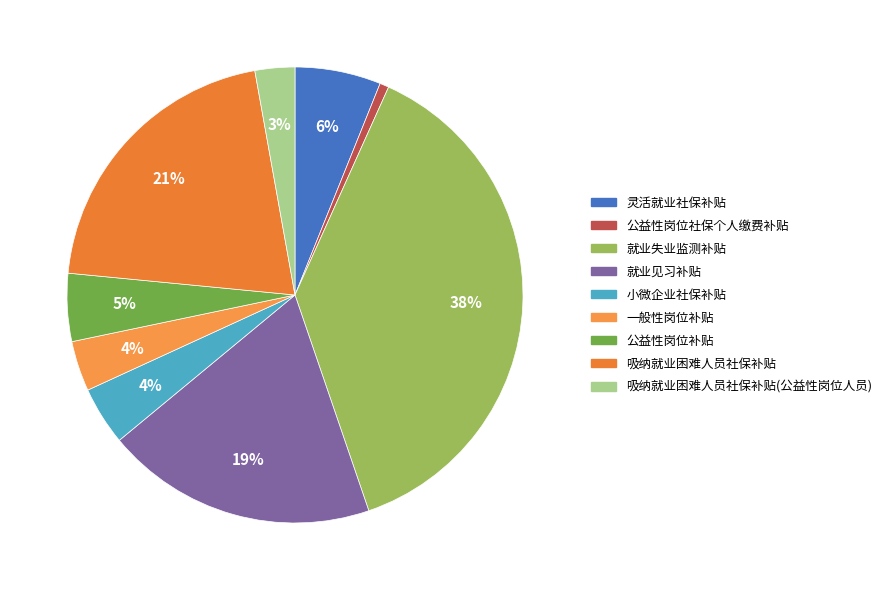

To the nearest percent, what is the difference between the largest and smallest slice percentages?

37%